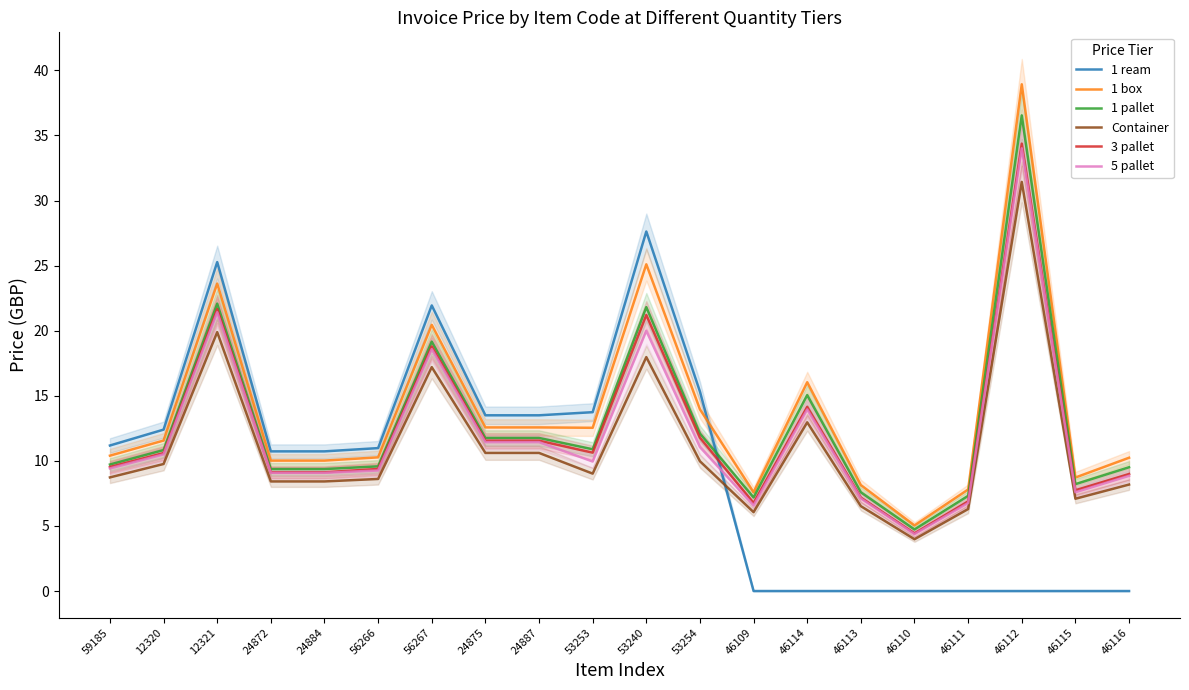

What is the difference between the 3 pallet values at 46112 and 12320?

23.8